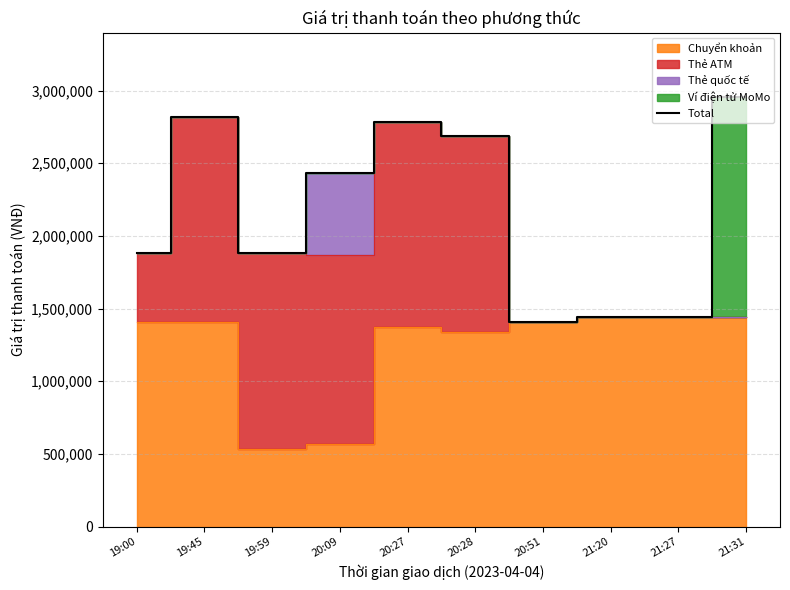

What is the difference between the second highest and minimum values?

1410000